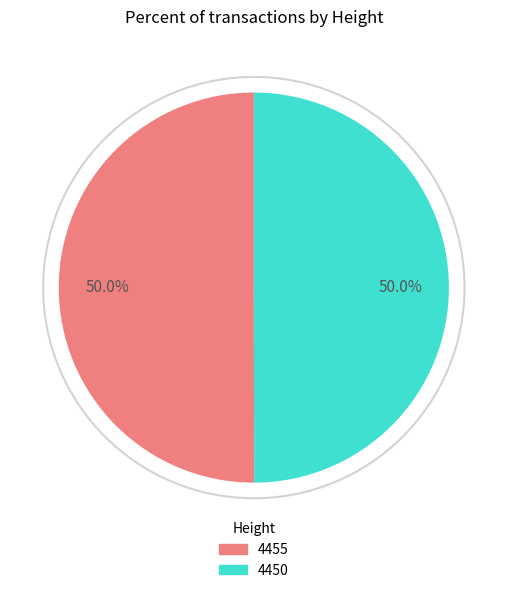

Approximately how many times larger is the value at 4455 compared to 4450?

1.0